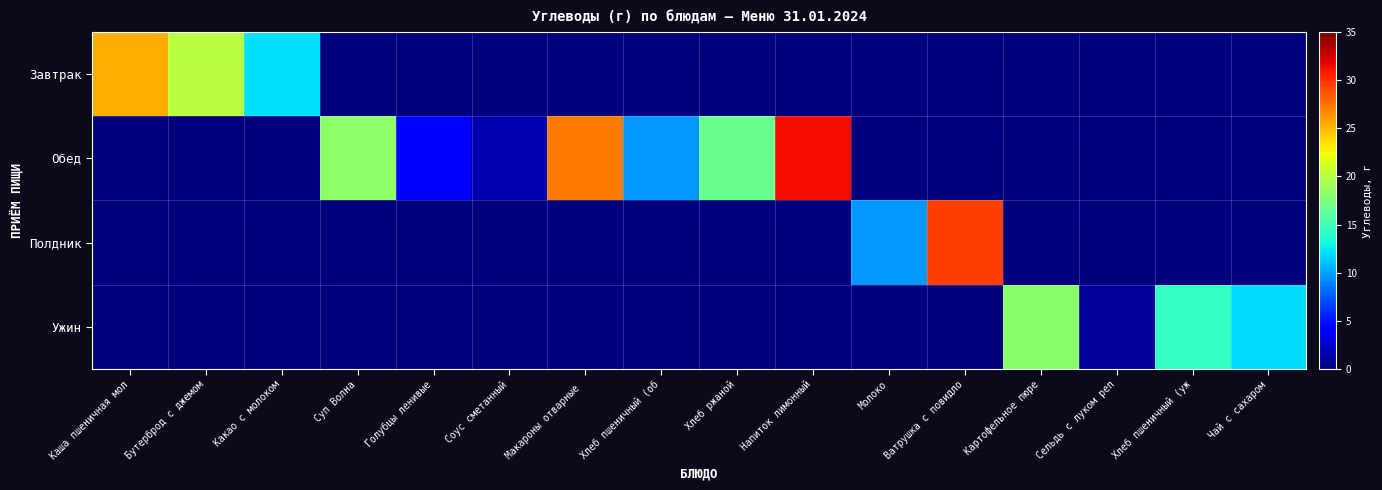

Rank the series at Молоко from highest to lowest value.

Полдник, Завтрак, Обед, Ужин